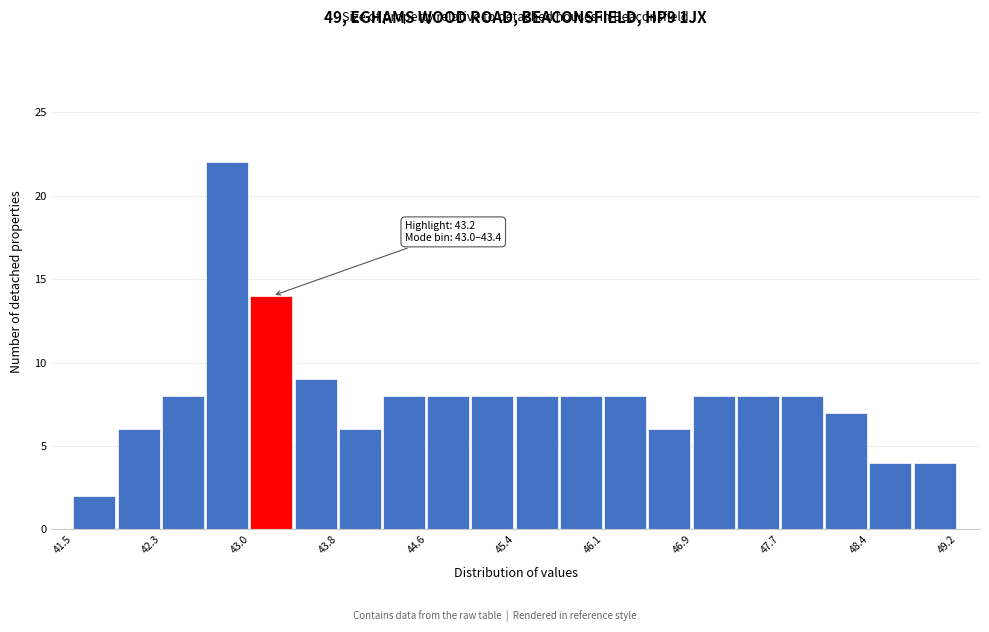

Read against the x-axis, roughly where is the centre of the tallest bar?

42.8